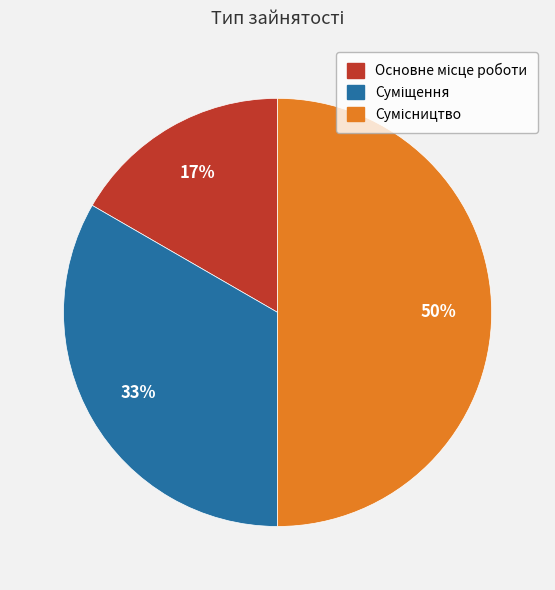

To the nearest percent, what is the difference between the largest and smallest slice percentages?

33%